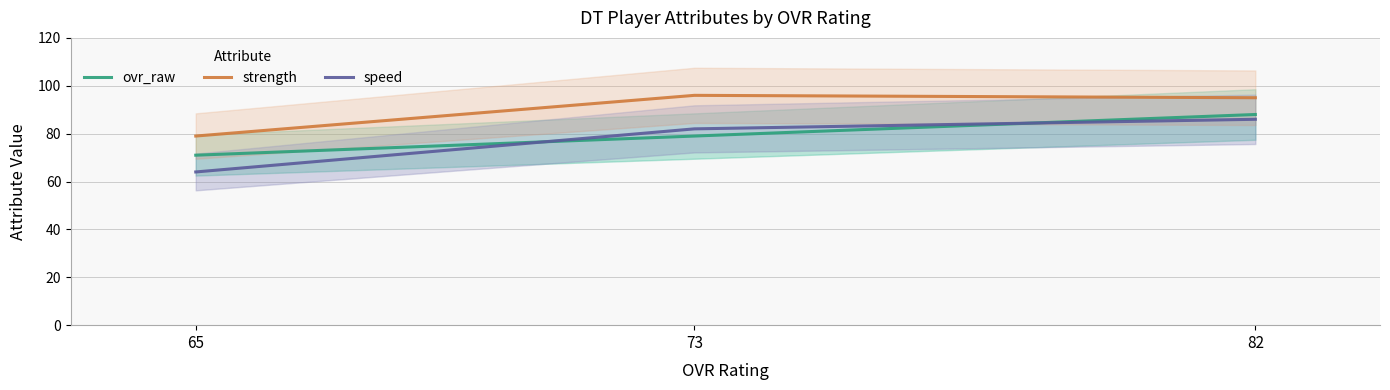

What is the difference between the maximum and minimum values in the ovr_raw series?

17